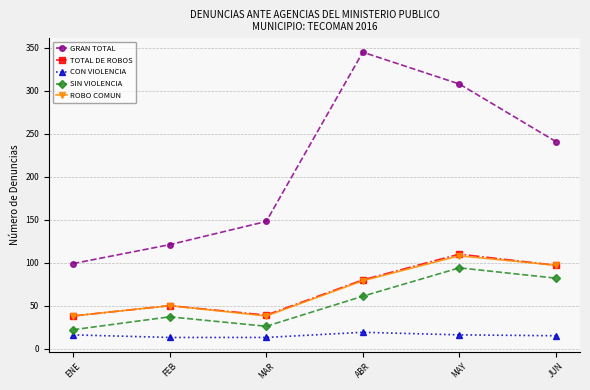

What is the maximum value for ROBO COMUN?

108